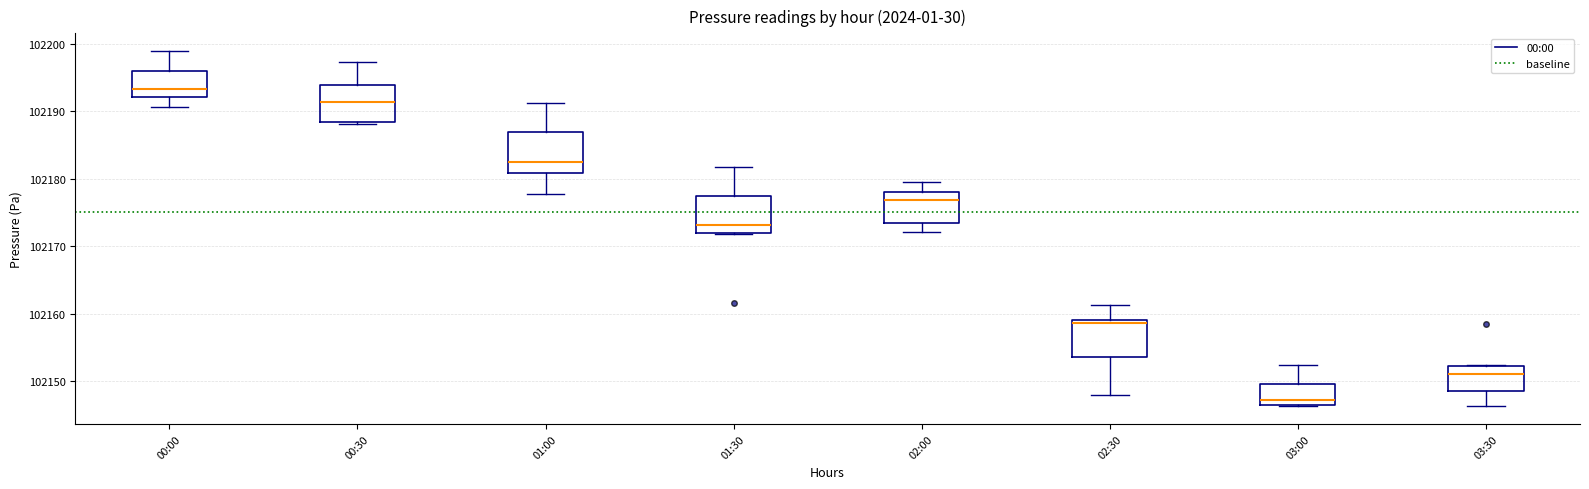

Where does the median line of the box for 01:30 sit on the y-axis? The values are not printed on the chart, so give them approximately, as read against the axis.

102173